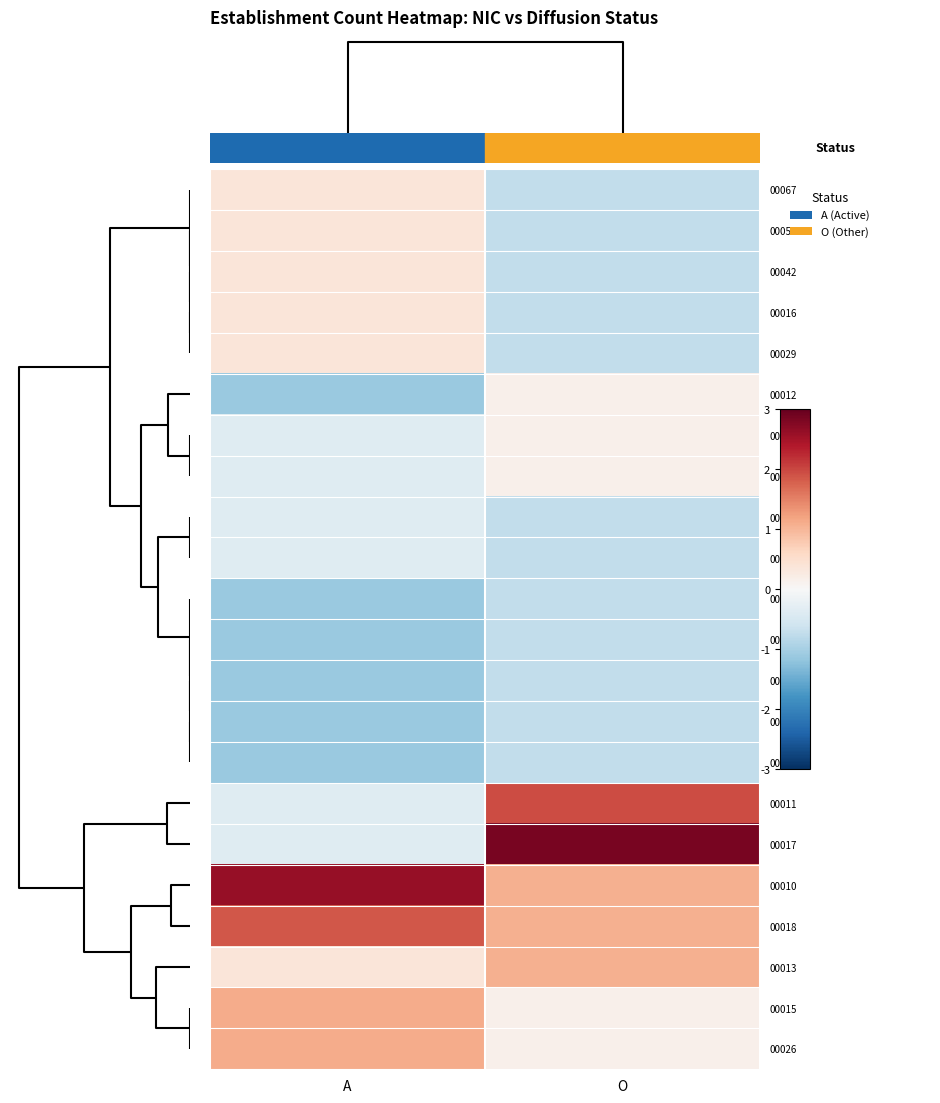

Reading left to right, transcribe all the data shown in this chart.

00067: A=0.4	O=-0.7
00059: A=0.4	O=-0.7
00042: A=0.4	O=-0.7
00016: A=0.4	O=-0.7
00029: A=0.4	O=-0.7
00012: A=-1.1	O=0.2
00014: A=-0.4	O=0.2
00025: A=-0.4	O=0.2
00021: A=-0.4	O=-0.7
00023: A=-0.4	O=-0.7
00054: A=-1.1	O=-0.7
00038: A=-1.1	O=-0.7
00028: A=-1.1	O=-0.7
00020: A=-1.1	O=-0.7
00022: A=-1.1	O=-0.7
00011: A=-0.4	O=2.0
00017: A=-0.4	O=2.9
00010: A=2.6	O=1.1
00018: A=1.9	O=1.1
00013: A=0.4	O=1.1
00015: A=1.1	O=0.2
00026: A=1.1	O=0.2